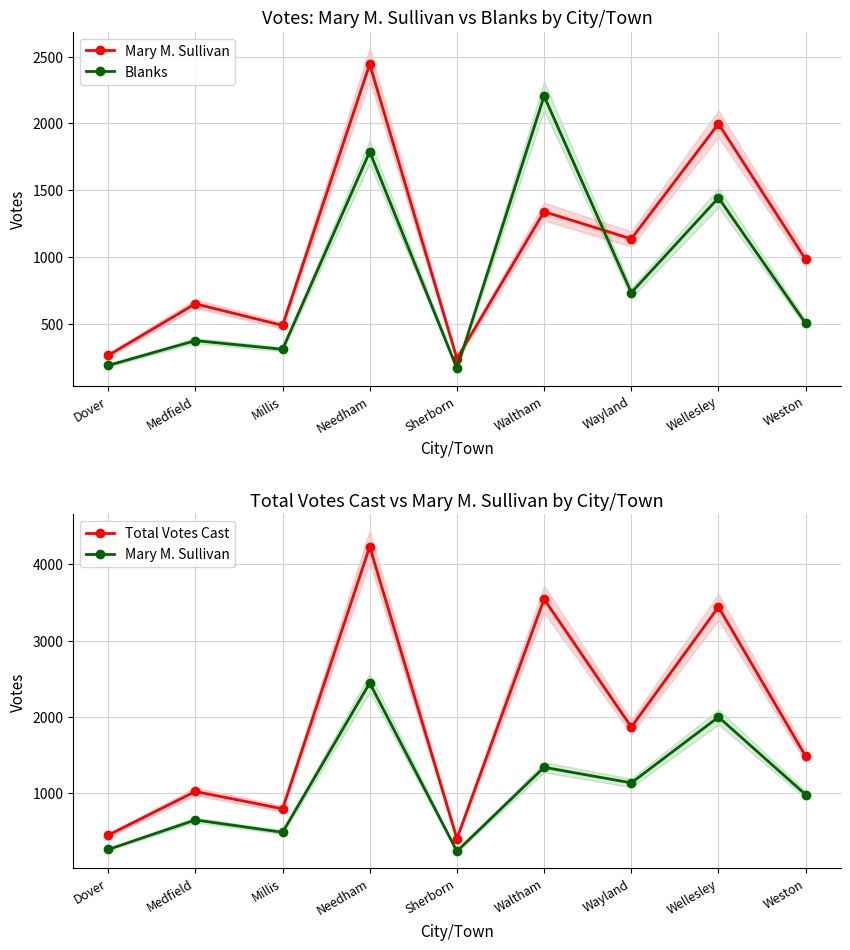

What are all the series names shown in the legend?

Mary M. Sullivan, Blanks, Total Votes Cast